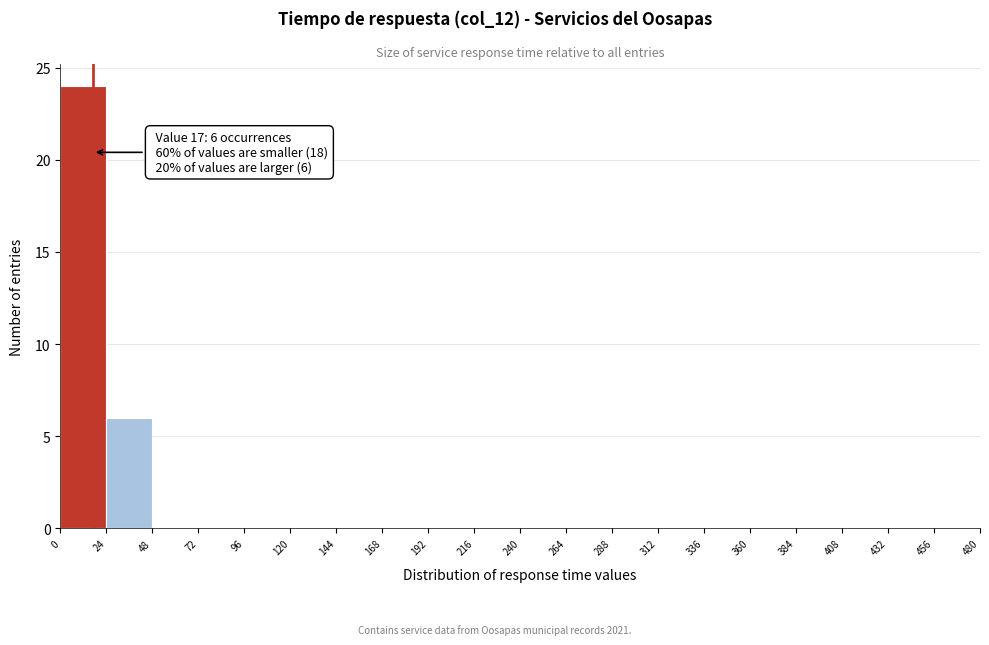

Which range on the x-axis has the tallest bar?

0 to 24